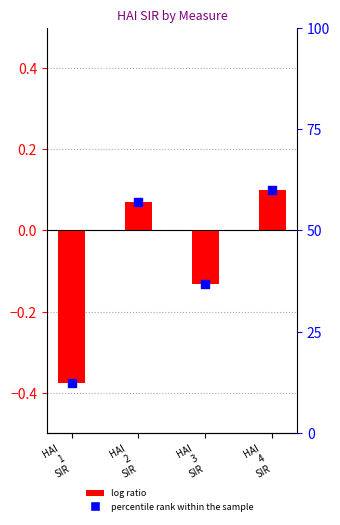

What is the change in value from HAI
2
SIR to HAI
3
SIR?

-20.3